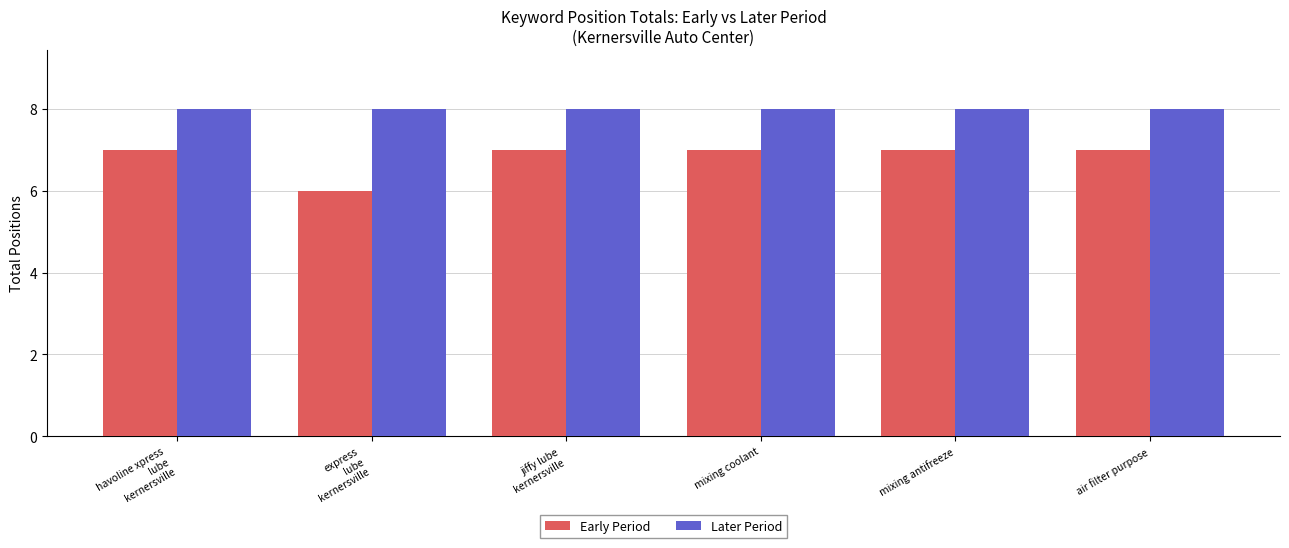

Which series has the largest range (max minus min)?

Early Period